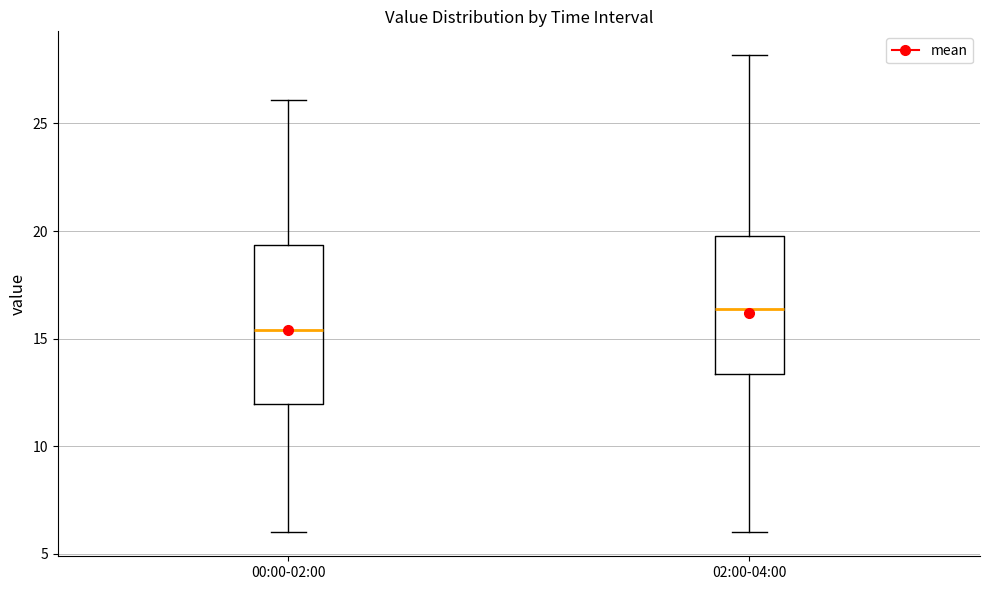

Which box has the lowest median line?

00:00-02:00